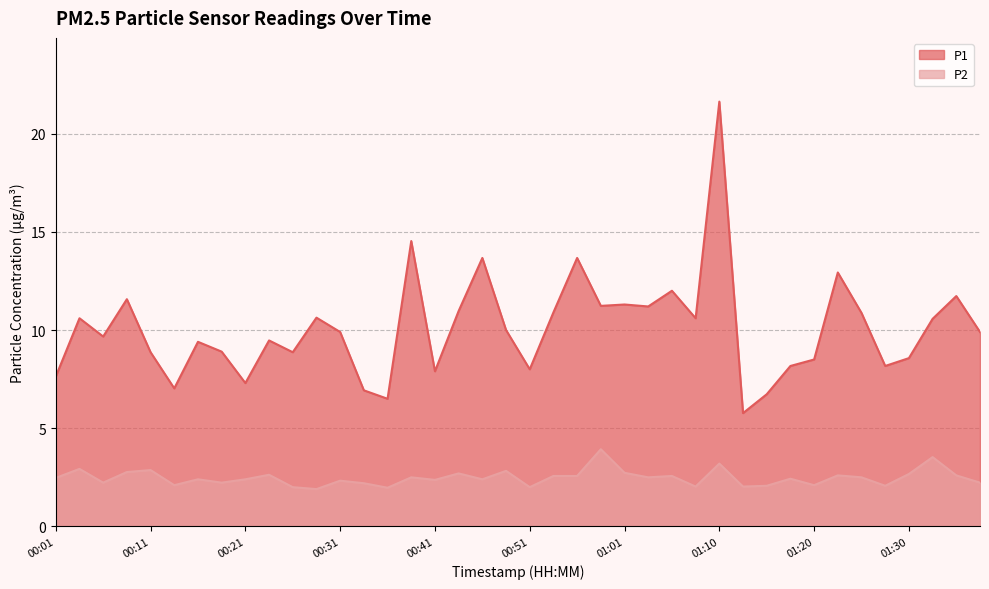

Reading left to right, extract all data points from this chart.

P1: 7.6	10.6	9.7	11.6	8.9	7.0	9.4	8.9	7.3	9.5	8.9	10.6	9.9	6.9	6.5	14.5	7.9	11.0	13.7	10.0	8.0	10.9	13.7	11.2	11.3	11.2	12.0	10.6	21.6	5.8	6.7	8.2	8.5	12.9	10.9	8.2	8.6	10.6	11.7	9.9
P2: 2.5	2.9	2.2	2.8	2.9	2.1	2.4	2.2	2.4	2.6	2.0	1.9	2.3	2.2	2.0	2.5	2.4	2.7	2.4	2.8	2.0	2.6	2.6	3.9	2.7	2.5	2.6	2.0	3.2	2.0	2.1	2.4	2.1	2.6	2.5	2.1	2.7	3.5	2.6	2.2